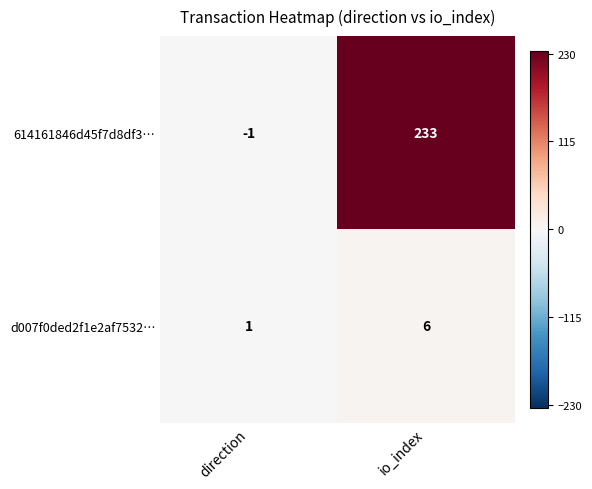

The 614161846d45f7d8df3… series shows 382 at io_index. True or false?

False